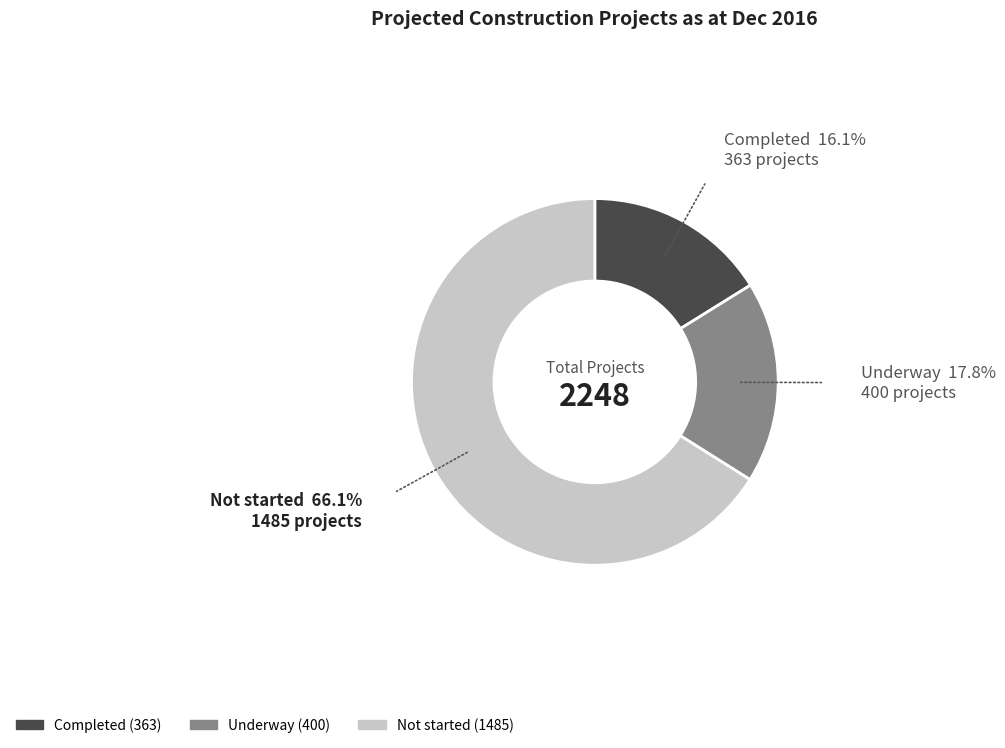

Is Not started the majority of the pie?

Yes